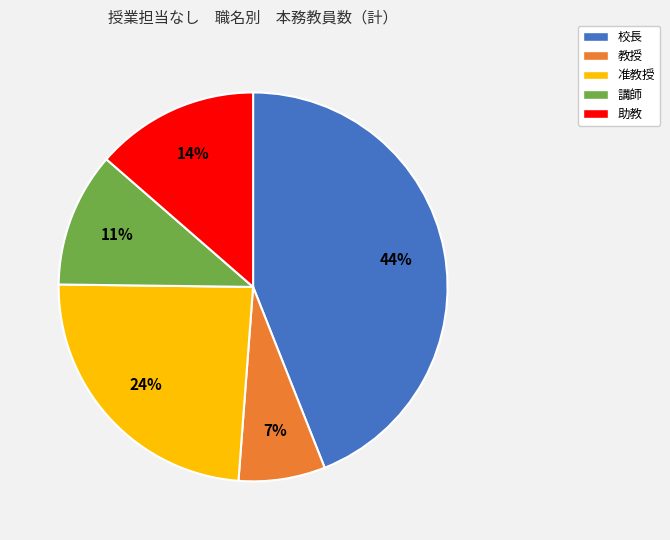

Is there any slice that represents more than half of the pie?

No